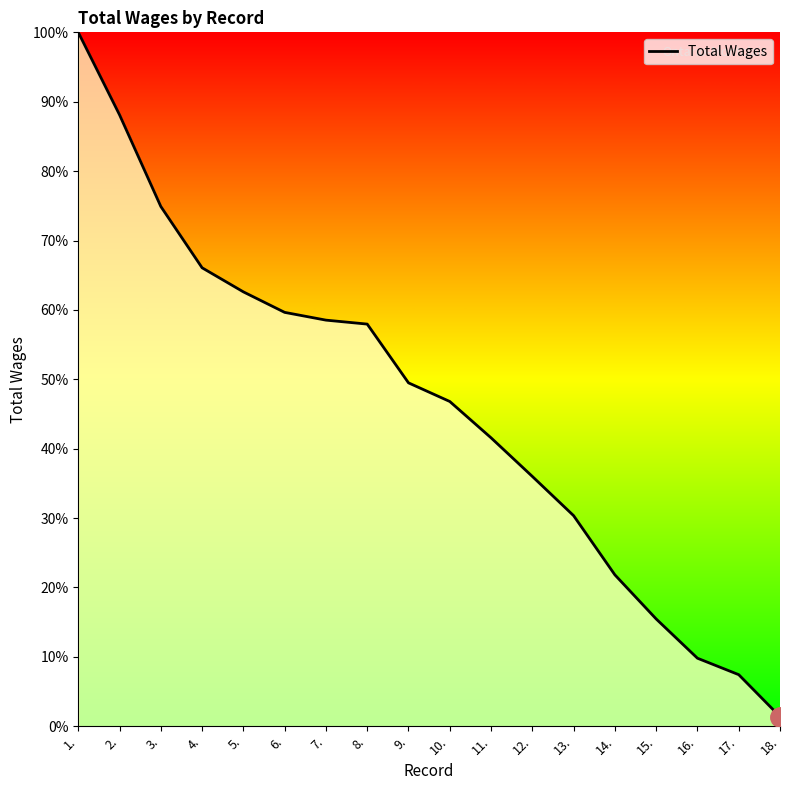

What is the greatest value displayed?

100.0